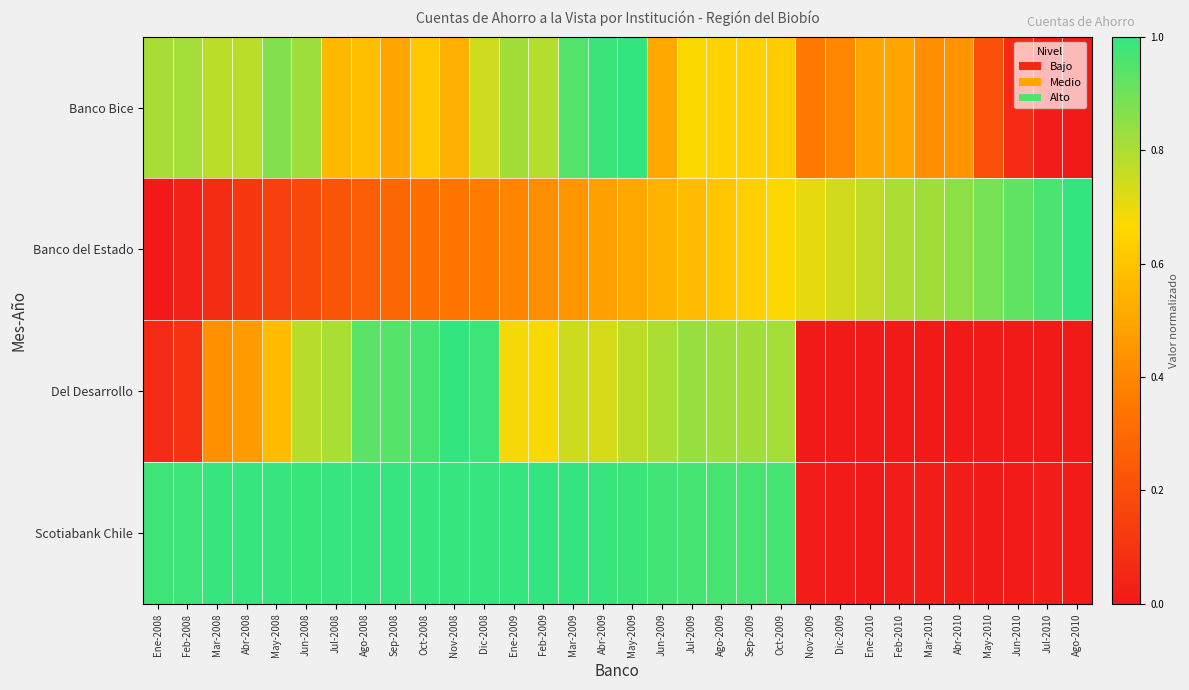

Reading left to right, transcribe all the data shown in this chart.

Banco Bice: Ene-2008=0.8	Feb-2008=0.8	Mar-2008=0.8	Abr-2008=0.8	May-2008=0.9	Jun-2008=0.8	Jul-2008=0.6	Ago-2008=0.6	Sep-2008=0.5	Oct-2008=0.6	Nov-2008=0.5	Dic-2008=0.7	Ene-2009=0.8	Feb-2009=0.8	Mar-2009=0.9	Abr-2009=1.0	May-2009=1.0	Jun-2009=0.5	Jul-2009=0.7	Ago-2009=0.6	Sep-2009=0.6	Oct-2009=0.6	Nov-2009=0.4	Dic-2009=0.4	Ene-2010=0.5	Feb-2010=0.5	Mar-2010=0.4	Abr-2010=0.4	May-2010=0.2	Jun-2010=0.1	Jul-2010=0.0	Ago-2010=0.0
Banco del Estado: Ene-2008=0.0	Feb-2008=0.0	Mar-2008=0.1	Abr-2008=0.1	May-2008=0.1	Jun-2008=0.2	Jul-2008=0.2	Ago-2008=0.3	Sep-2008=0.3	Oct-2008=0.3	Nov-2008=0.3	Dic-2008=0.4	Ene-2009=0.4	Feb-2009=0.4	Mar-2009=0.5	Abr-2009=0.5	May-2009=0.5	Jun-2009=0.5	Jul-2009=0.6	Ago-2009=0.6	Sep-2009=0.6	Oct-2009=0.7	Nov-2009=0.7	Dic-2009=0.7	Ene-2010=0.8	Feb-2010=0.8	Mar-2010=0.8	Abr-2010=0.9	May-2010=0.9	Jun-2010=0.9	Jul-2010=1.0	Ago-2010=1.0
Del Desarrollo: Ene-2008=0.1	Feb-2008=0.1	Mar-2008=0.4	Abr-2008=0.5	May-2008=0.6	Jun-2008=0.8	Jul-2008=0.8	Ago-2008=0.9	Sep-2008=0.9	Oct-2008=1.0	Nov-2008=1.0	Dic-2008=1.0	Ene-2009=0.7	Feb-2009=0.7	Mar-2009=0.7	Abr-2009=0.7	May-2009=0.8	Jun-2009=0.8	Jul-2009=0.8	Ago-2009=0.8	Sep-2009=0.8	Oct-2009=0.8	Nov-2009=0.0	Dic-2009=0.0	Ene-2010=0.0	Feb-2010=0.0	Mar-2010=0.0	Abr-2010=0.0	May-2010=0.0	Jun-2010=0.0	Jul-2010=0.0	Ago-2010=0.0
Scotiabank Chile: Ene-2008=1.0	Feb-2008=1.0	Mar-2008=1.0	Abr-2008=1.0	May-2008=1.0	Jun-2008=1.0	Jul-2008=1.0	Ago-2008=1.0	Sep-2008=1.0	Oct-2008=1.0	Nov-2008=1.0	Dic-2008=1.0	Ene-2009=1.0	Feb-2009=1.0	Mar-2009=1.0	Abr-2009=1.0	May-2009=1.0	Jun-2009=1.0	Jul-2009=1.0	Ago-2009=1.0	Sep-2009=1.0	Oct-2009=1.0	Nov-2009=0.0	Dic-2009=0.0	Ene-2010=0.0	Feb-2010=0.0	Mar-2010=0.0	Abr-2010=0.0	May-2010=0.0	Jun-2010=0.0	Jul-2010=0.0	Ago-2010=0.0